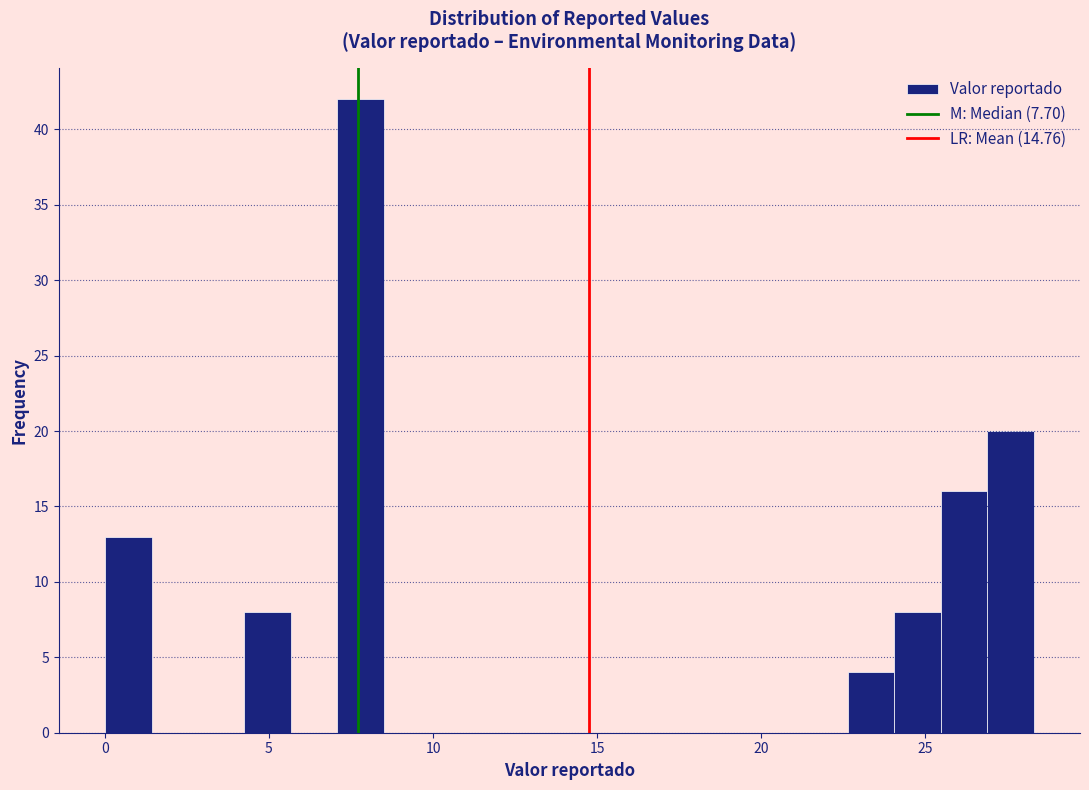

Read against the x-axis, roughly where is the centre of the tallest bar?

8.0